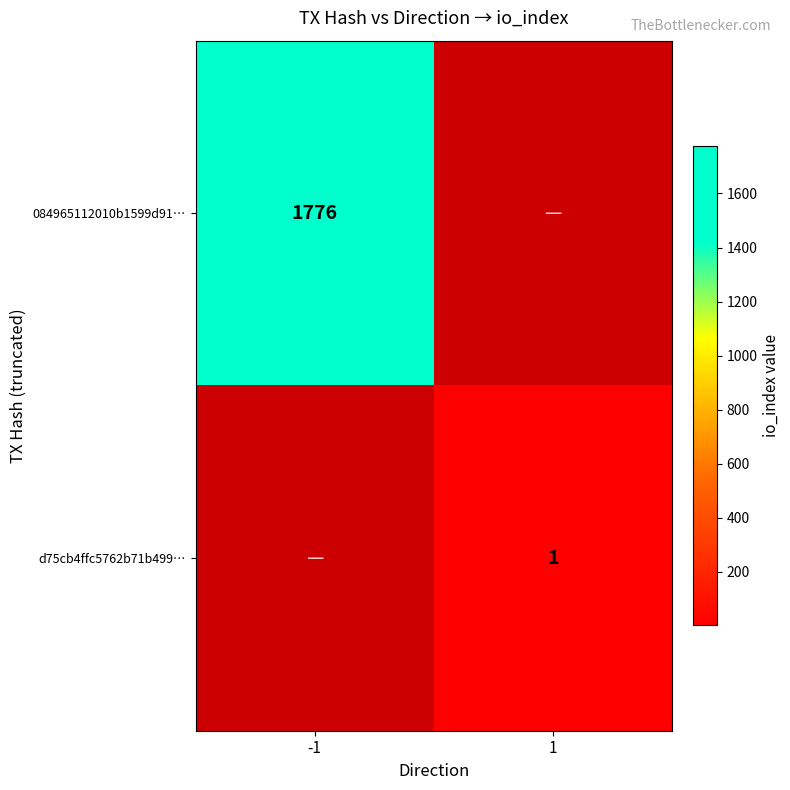

Between 1 and -1, which is larger?

-1